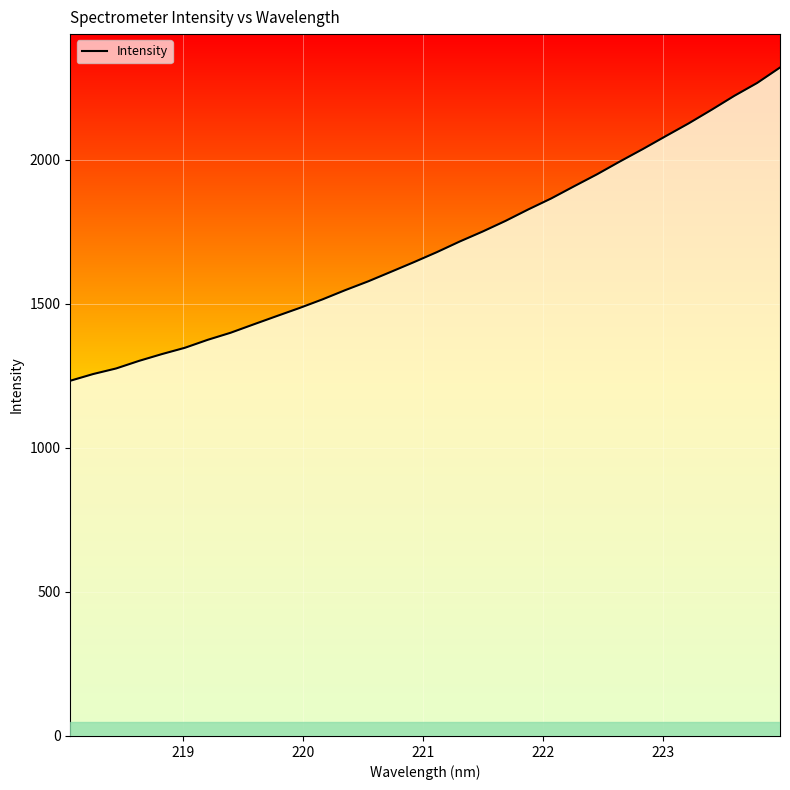

What is the minimum value shown in the chart?

1233.5